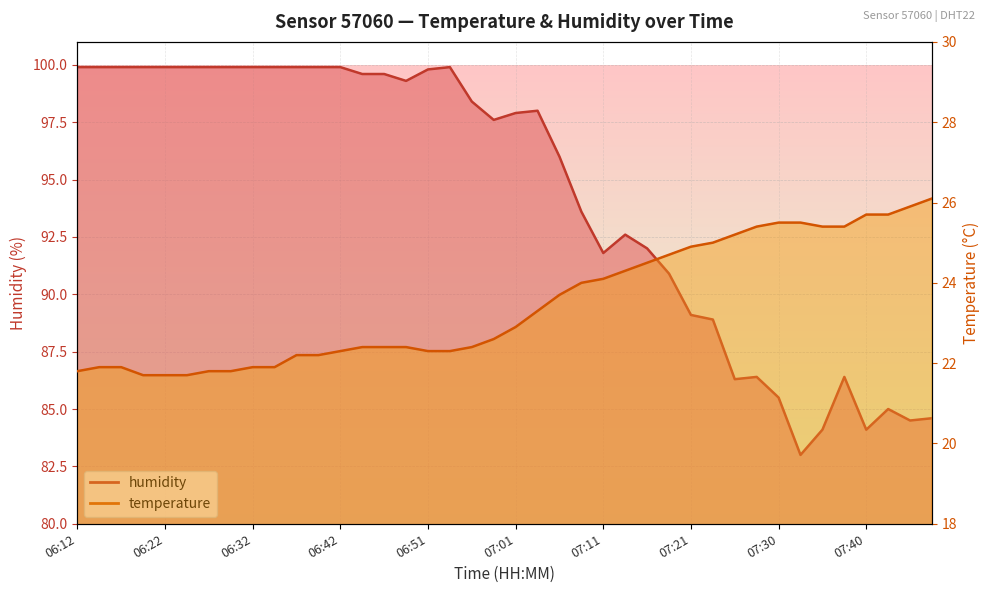

Between 07:08 and 07:28, which series saw the biggest shift?

humidity